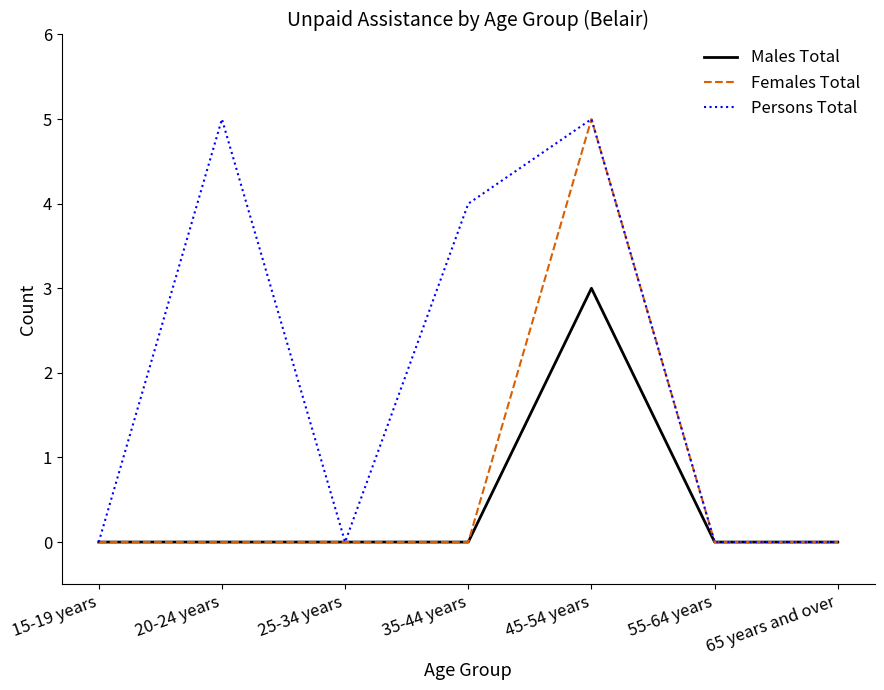

How many lines are shown in the chart?

3